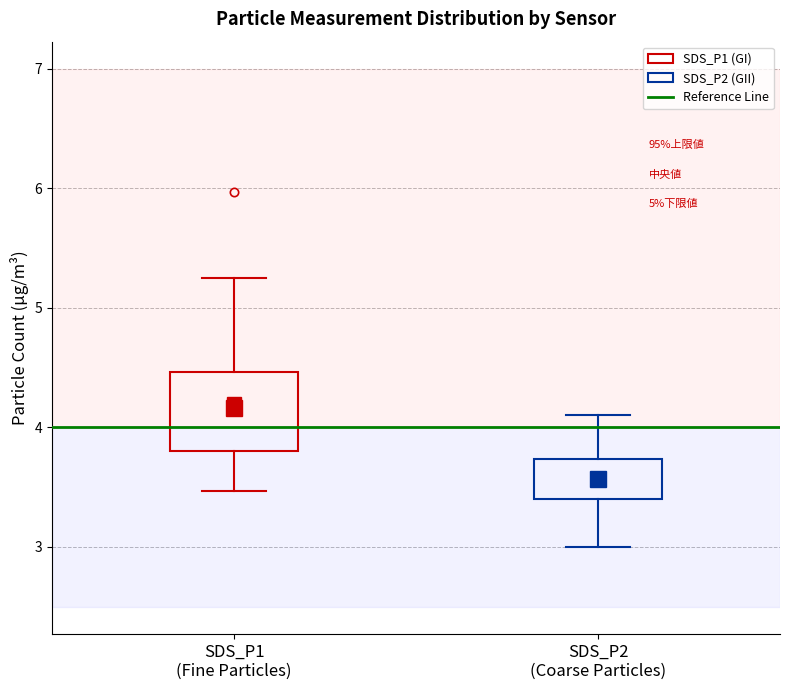

Where is the lower edge of the box for SDS_P1 (Fine Particles) on the y-axis? The values are not printed on the chart, so give them approximately, as read against the axis.

3.8